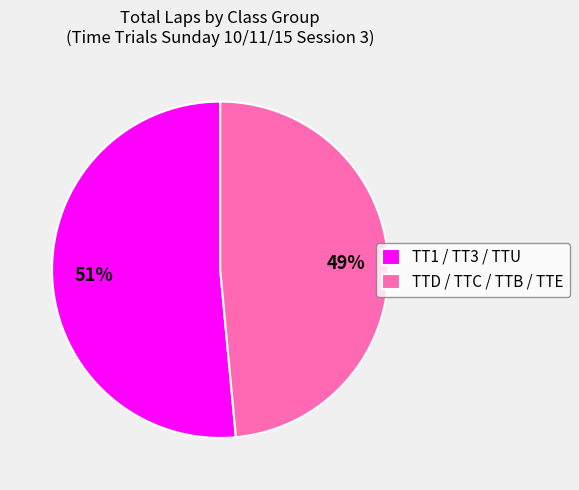

True or false: TT1 / TT3 / TTU accounts for 41% of the total.

False